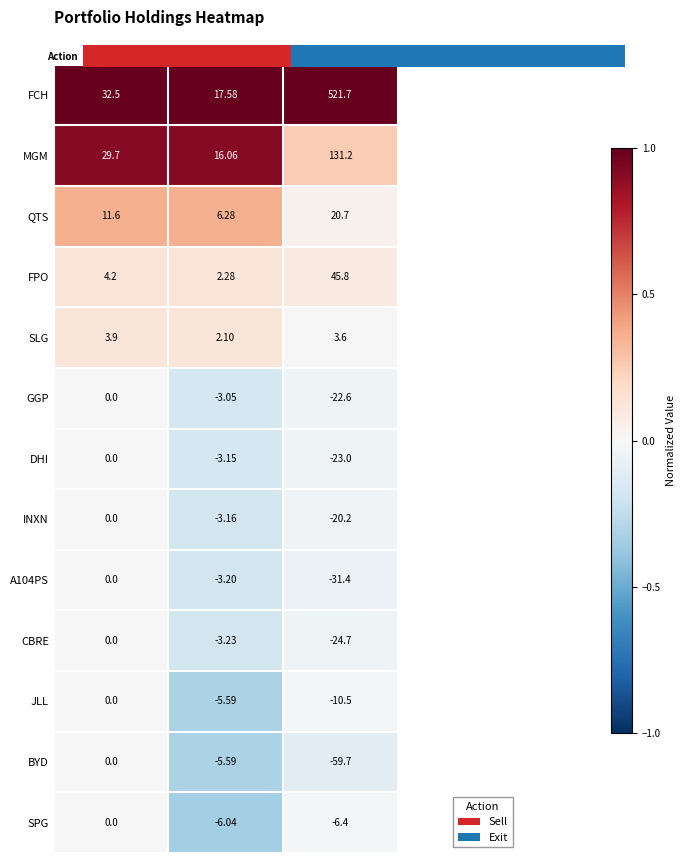

Which series has the largest total across all categories?

FCH